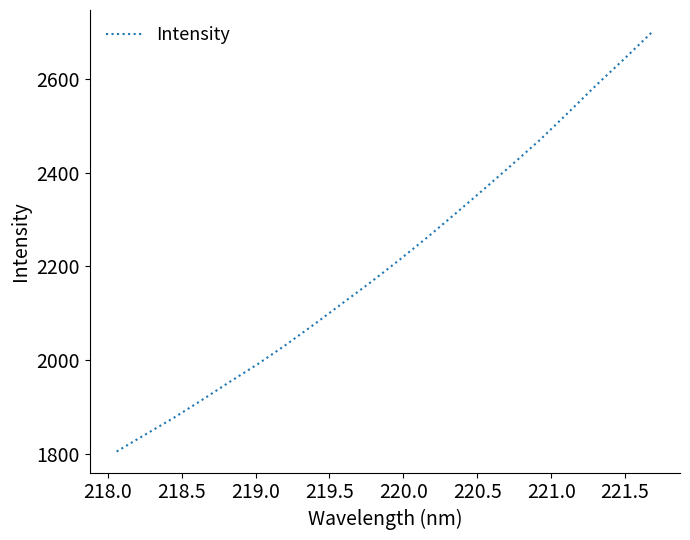

What is the difference between the maximum and minimum values?

896.0